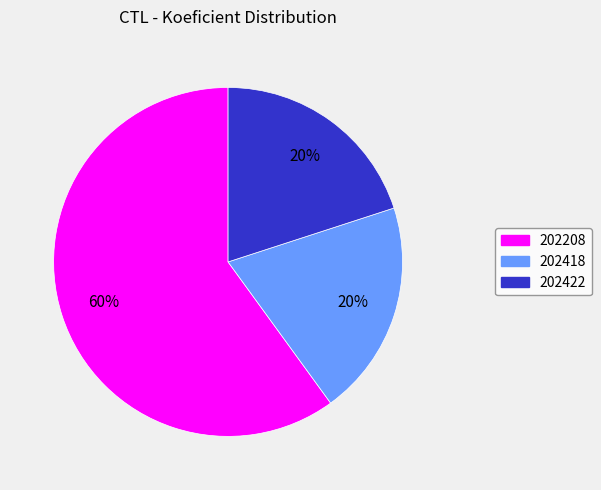

Count the number of slices in the pie.

3